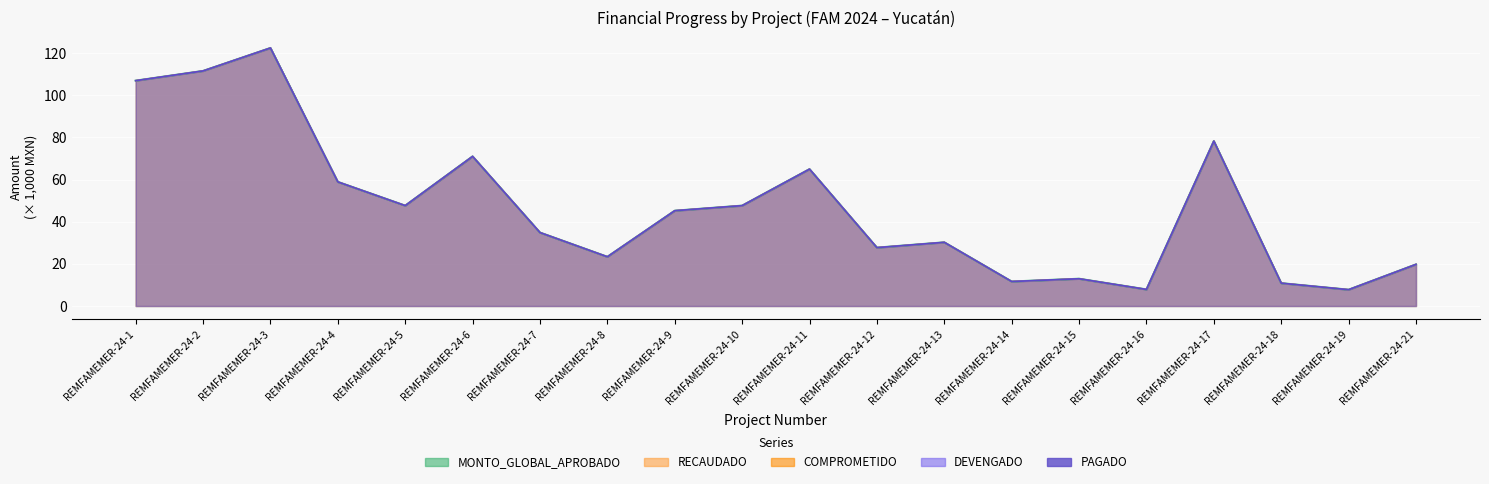

True or false: MONTO_GLOBAL_APROBADO and RECAUDADO intersect in this chart.

False